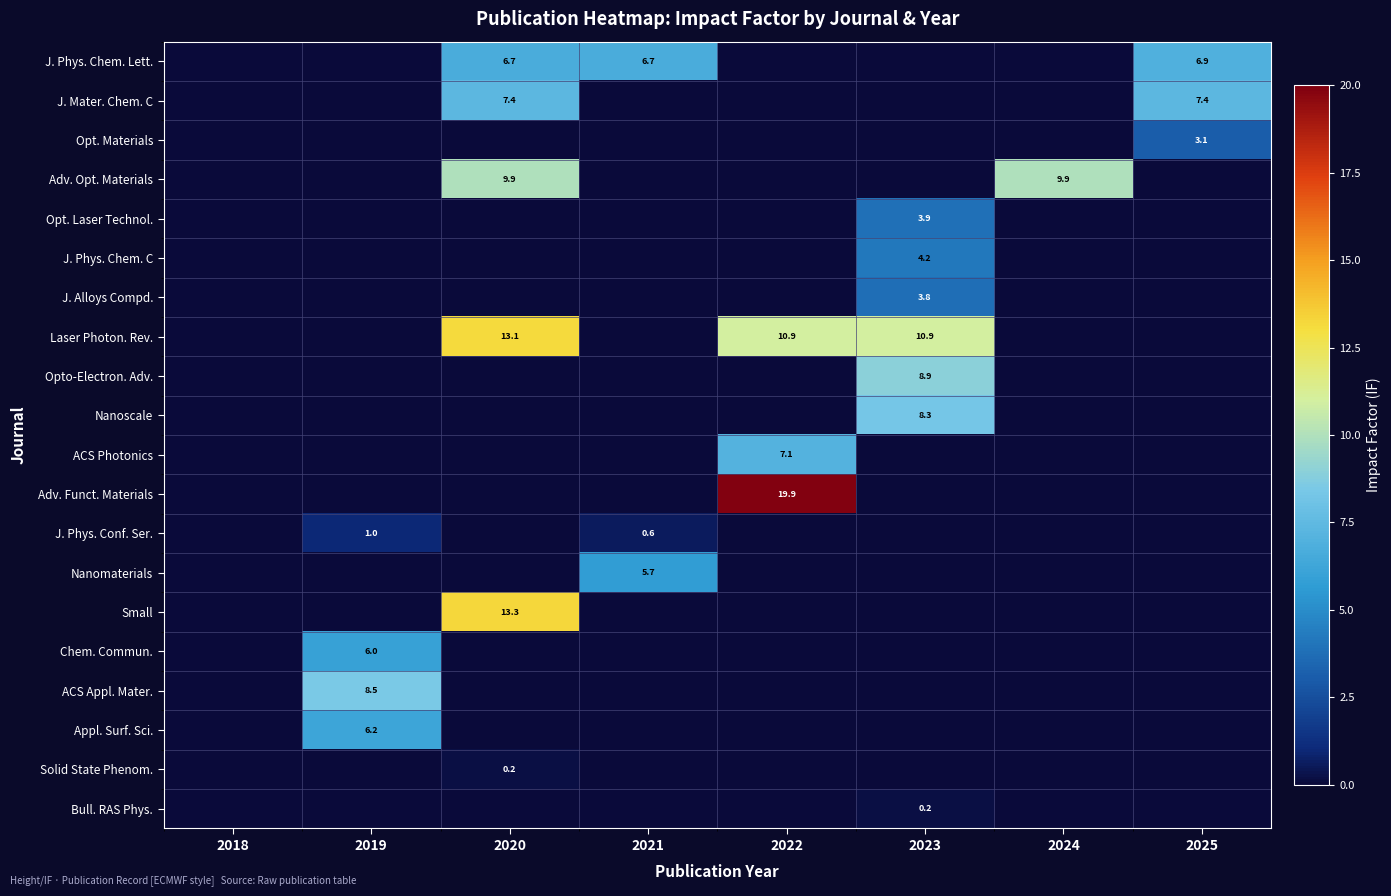

At which category is the sum across all series the highest?

2020